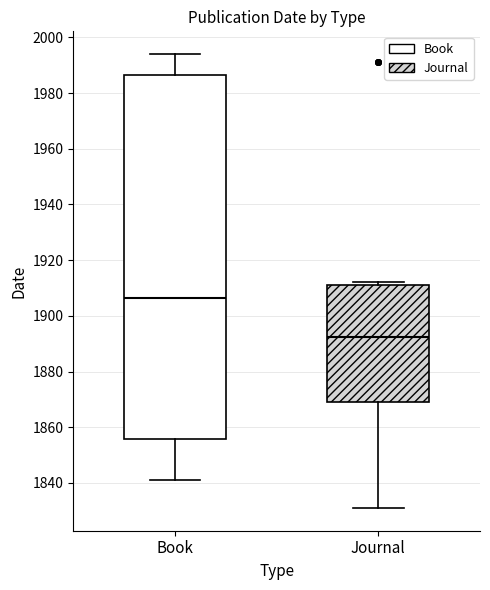

Reading left to right, transcribe this box plot: for each box, give where its median line is, the range the box spans, and where its two whiskers end, as read against the y-axis. The values are not printed on the chart, so give them approximately, as read against the axis.

Book: median 1906, box 1856 to 1986, whiskers 1842 to 1994
Journal: median 1892, box 1870 to 1912, whiskers 1832 to 1912 (just above the box's upper edge)